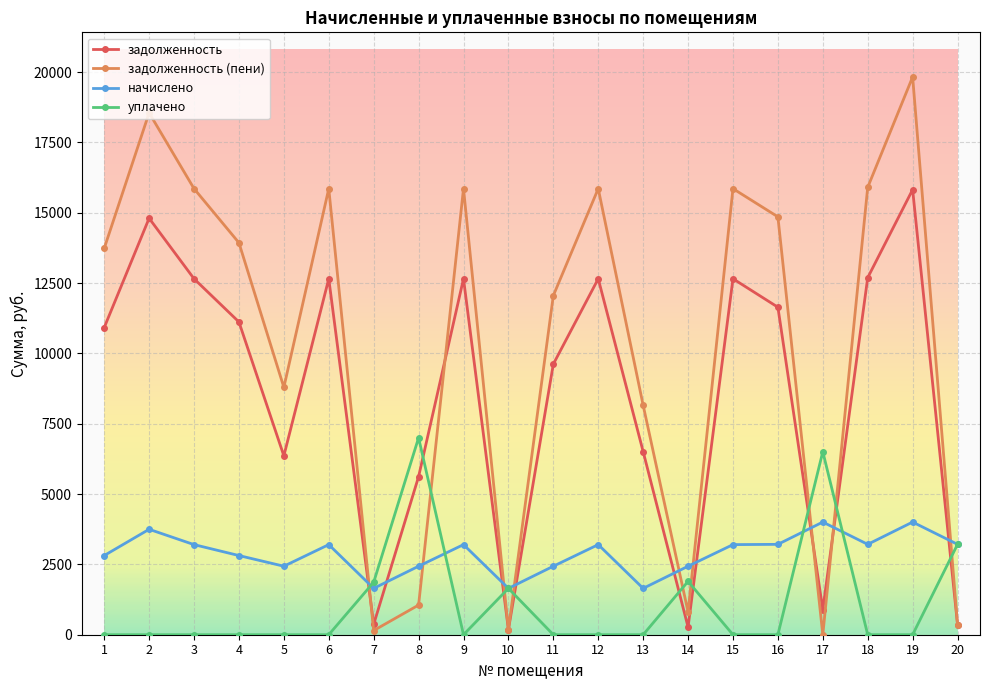

Which series has the largest total across all categories?

задолженность (пени)